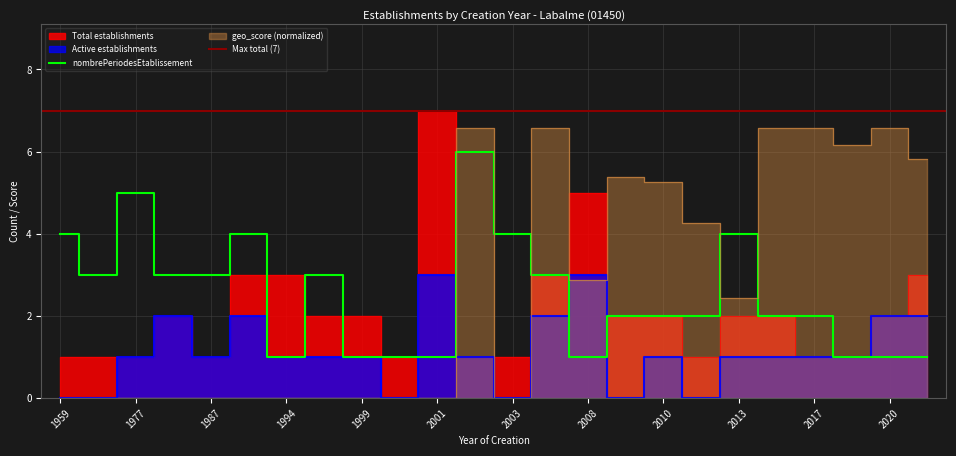

True or false: Active establishments and nombrePeriodesEtablissement cross at least once.

True